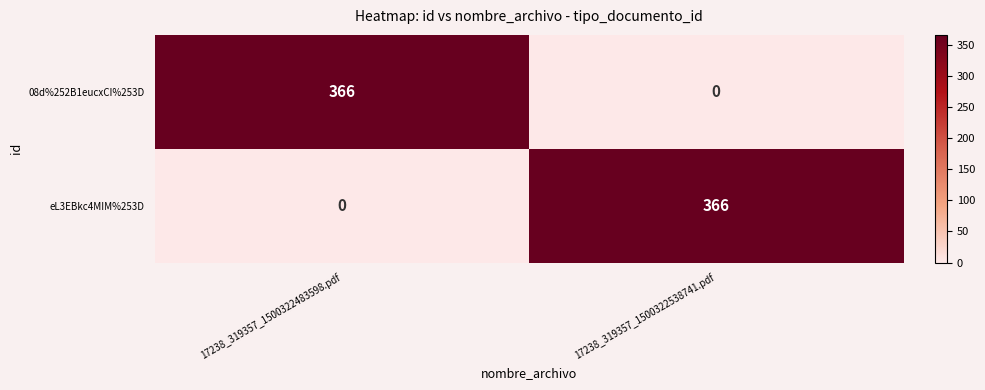

Read the 08d%252B1eucxCI%253D value at 17238_319357_1500322483598.pdf, to the nearest 50.

350